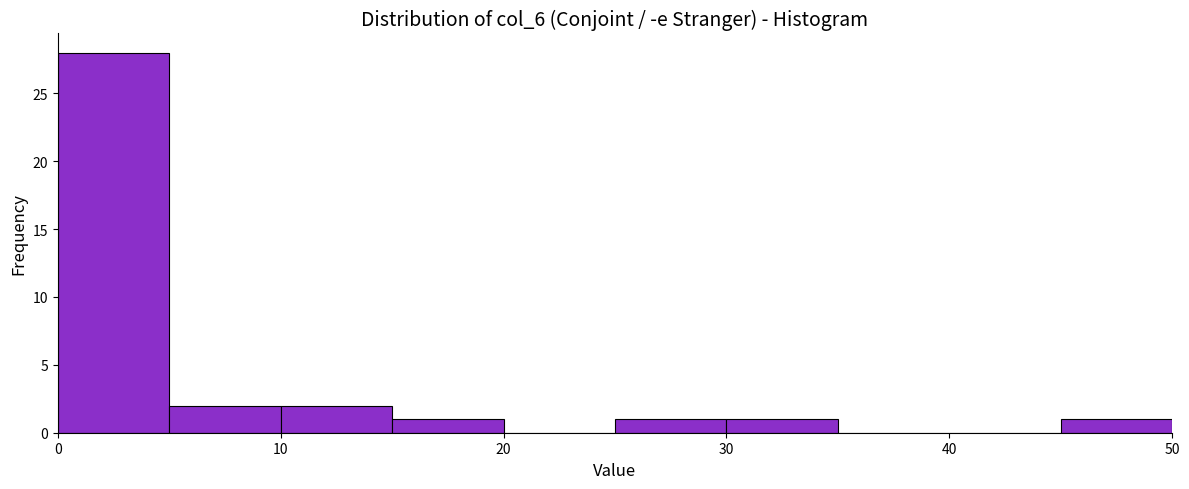

Over which range of the x-axis is the bar tallest?

0 to 5